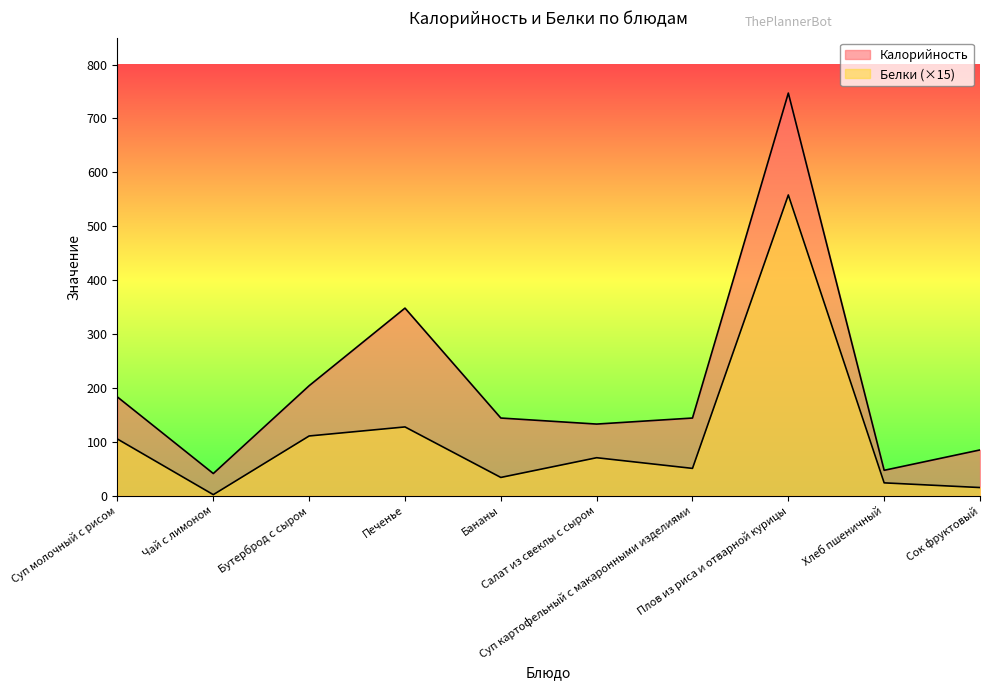

Is the value of Калорийность at Хлеб пшеничный greater than the value of Белки at Хлеб пшеничный?

Yes